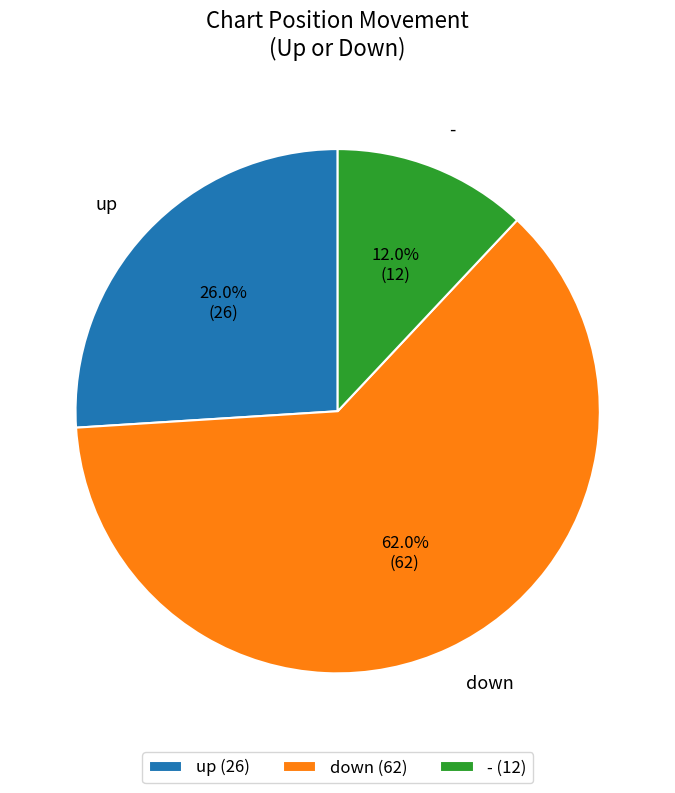

Rank the categories by value from lowest to highest.

- (12), up (26), down (62)